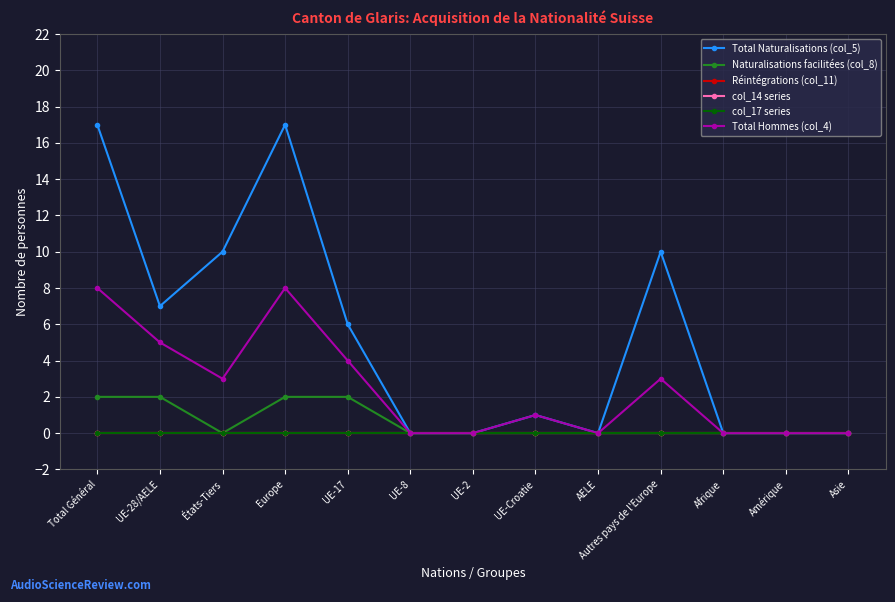

Does the chart have visible grid lines?

Yes